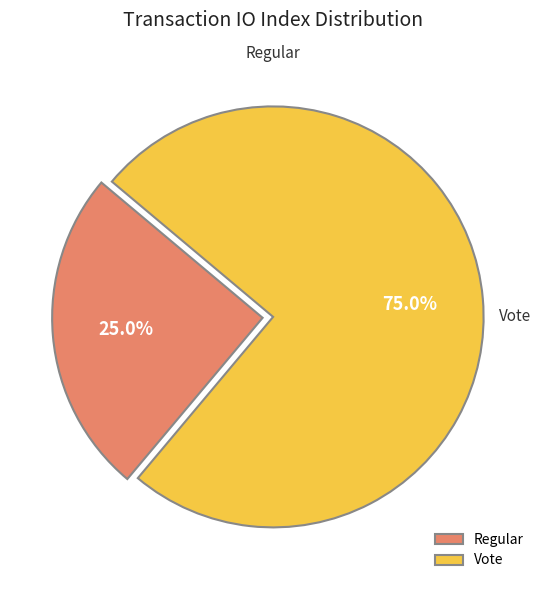

To the nearest percent, what percentage of the pie is Vote?

75%